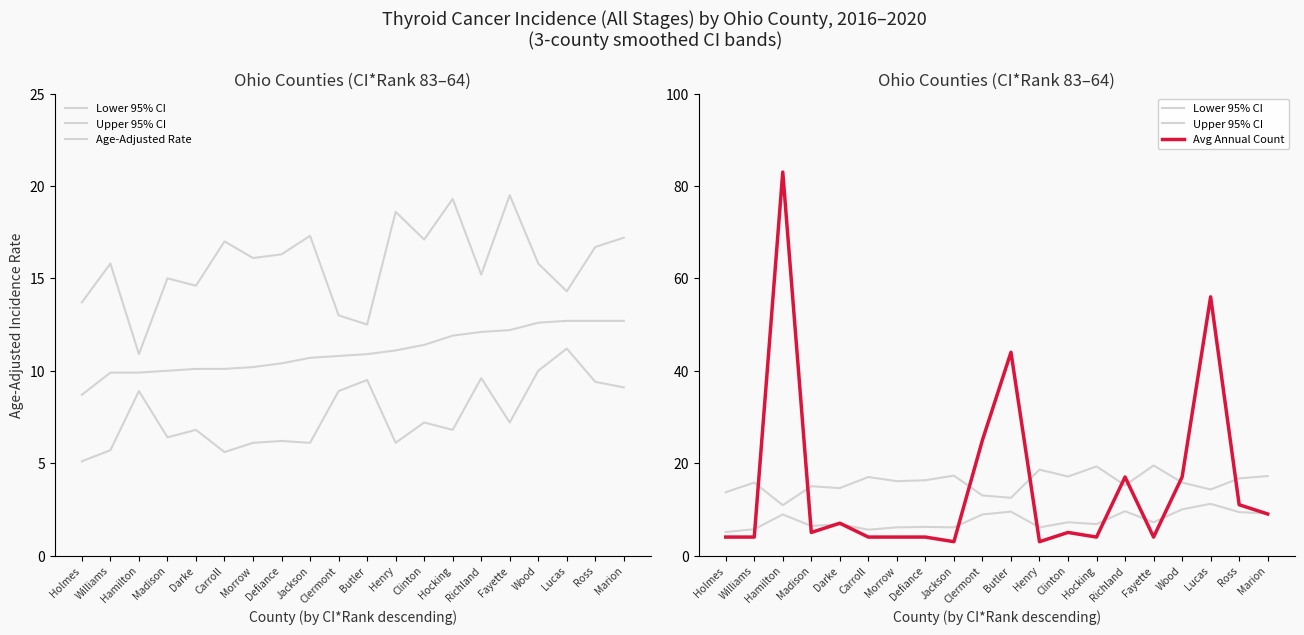

What is the total value across all series at Ross?

49.8